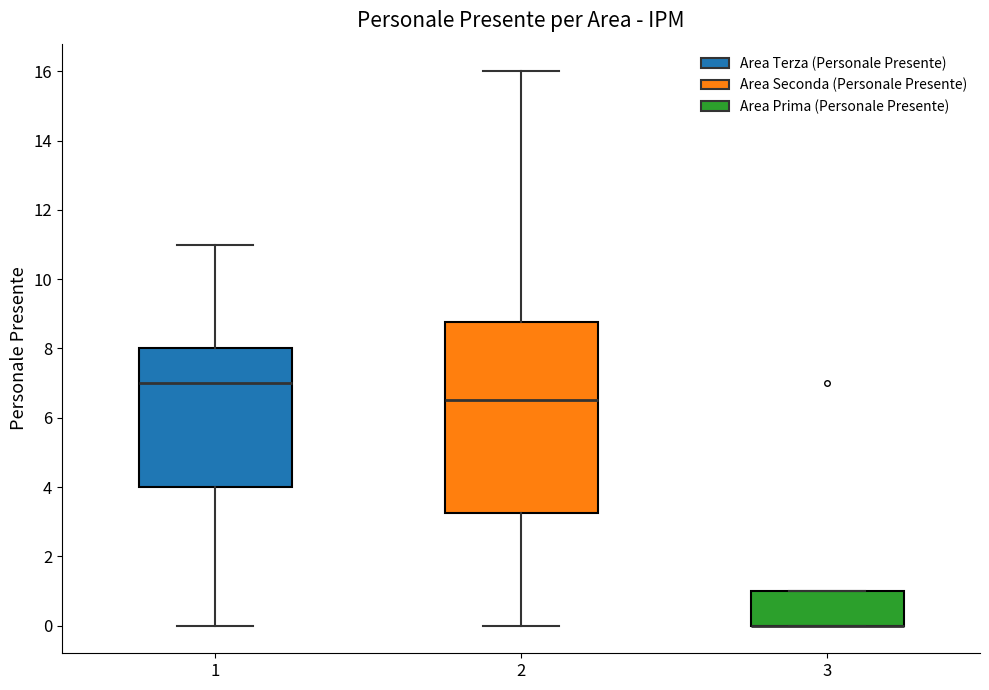

Which box is the tallest, from its lower edge to its upper edge?

2